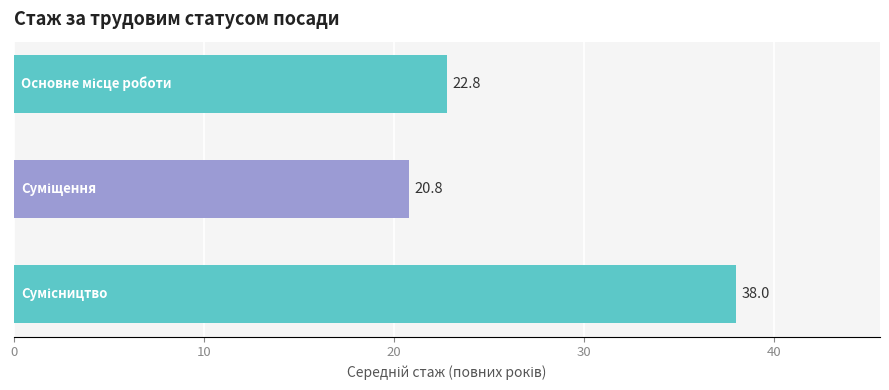

Are the bars horizontal?

Yes